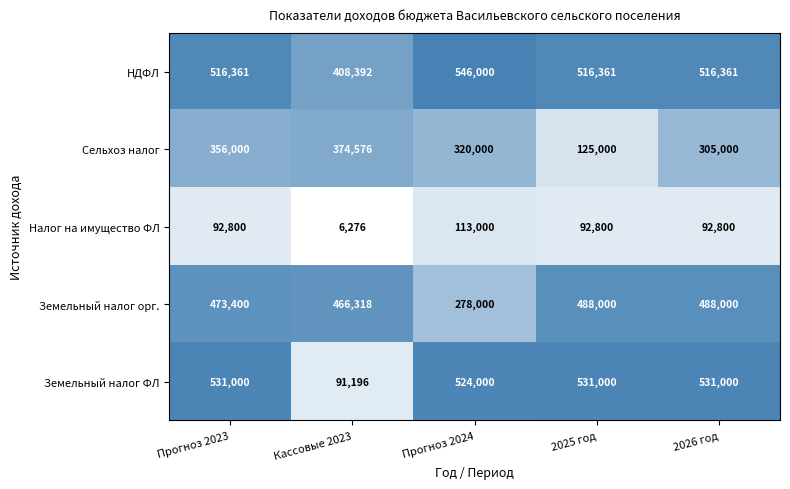

What is the approximate value of Земельный налог ФЛ at 2025 год, to the nearest 100?

531000